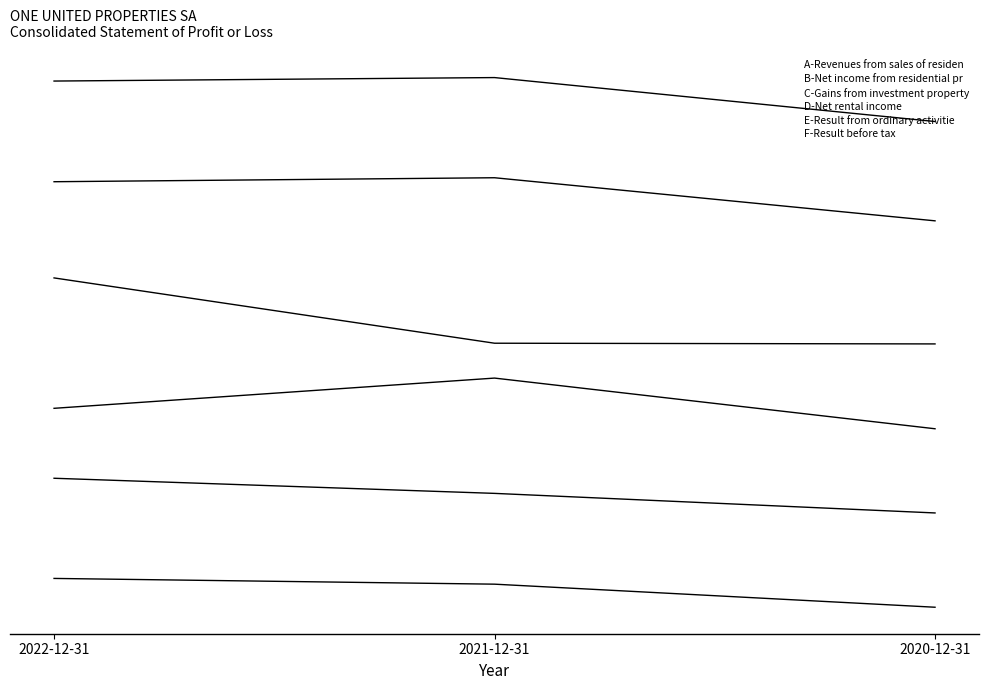

True or false: Result from ordinary activities has a value of 560000000.0 at 2021-12-31.

True